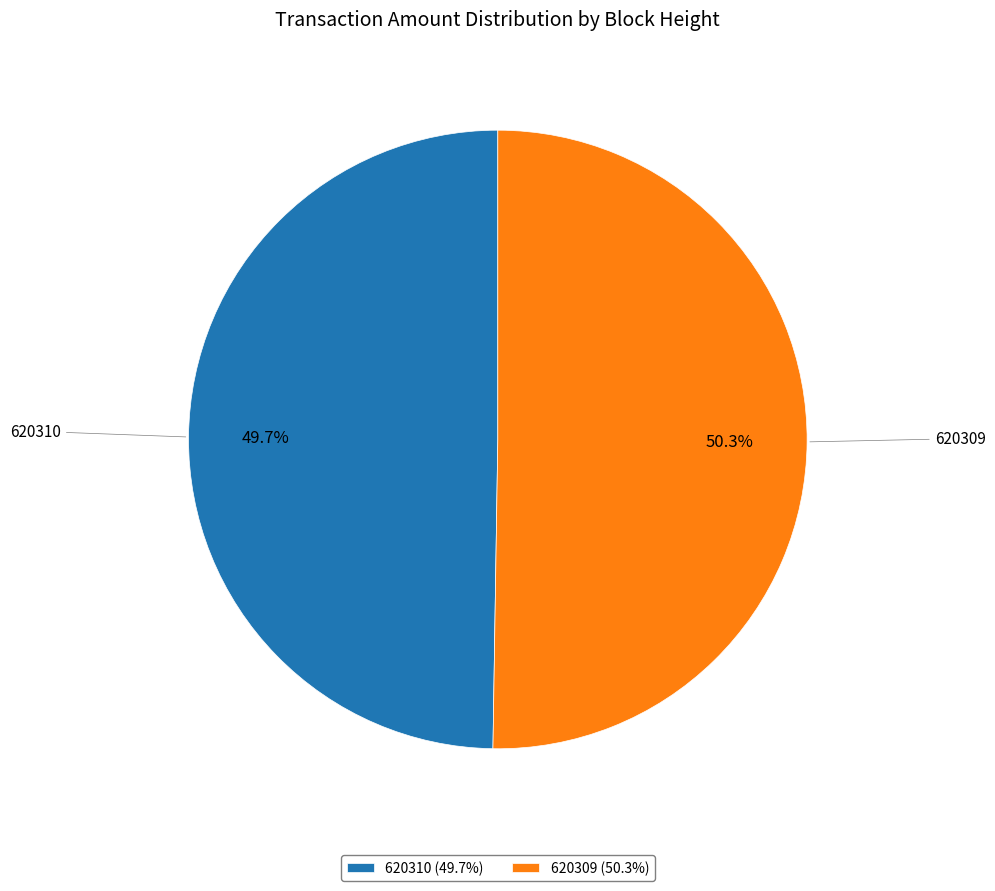

Which category has the smallest portion of the pie?

620310